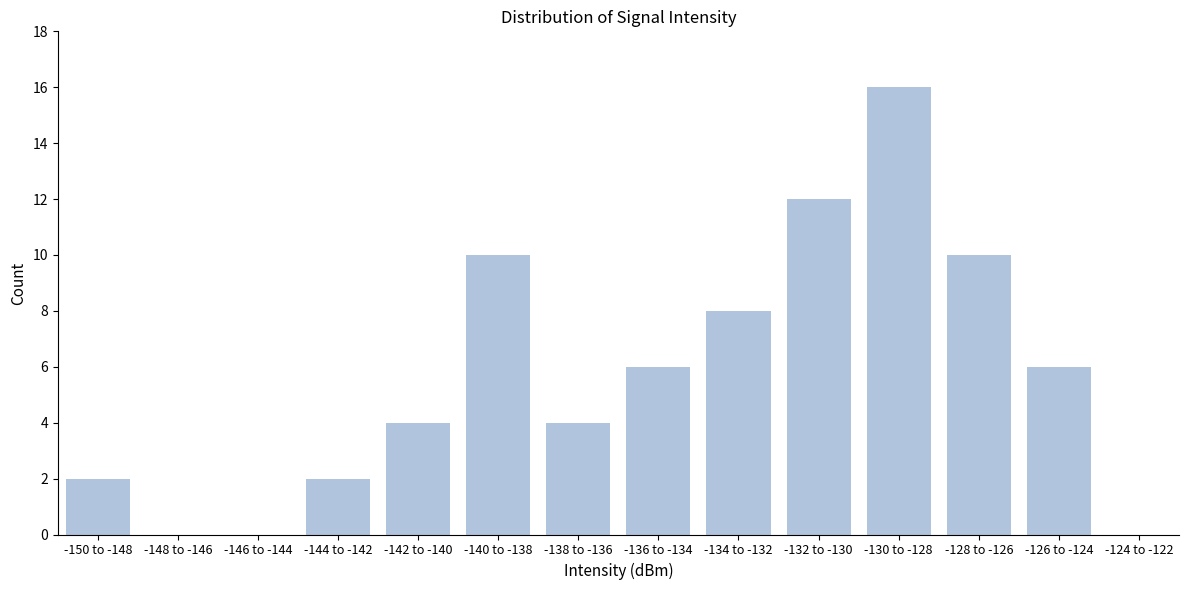

Reading left to right, extract all data points from this chart.

-150 to -148=2	-148 to -146=0	-146 to -144=0	-144 to -142=2	-142 to -140=4	-140 to -138=10	-138 to -136=4	-136 to -134=6	-134 to -132=8	-132 to -130=12	-130 to -128=16	-128 to -126=10	-126 to -124=6	-124 to -122=0